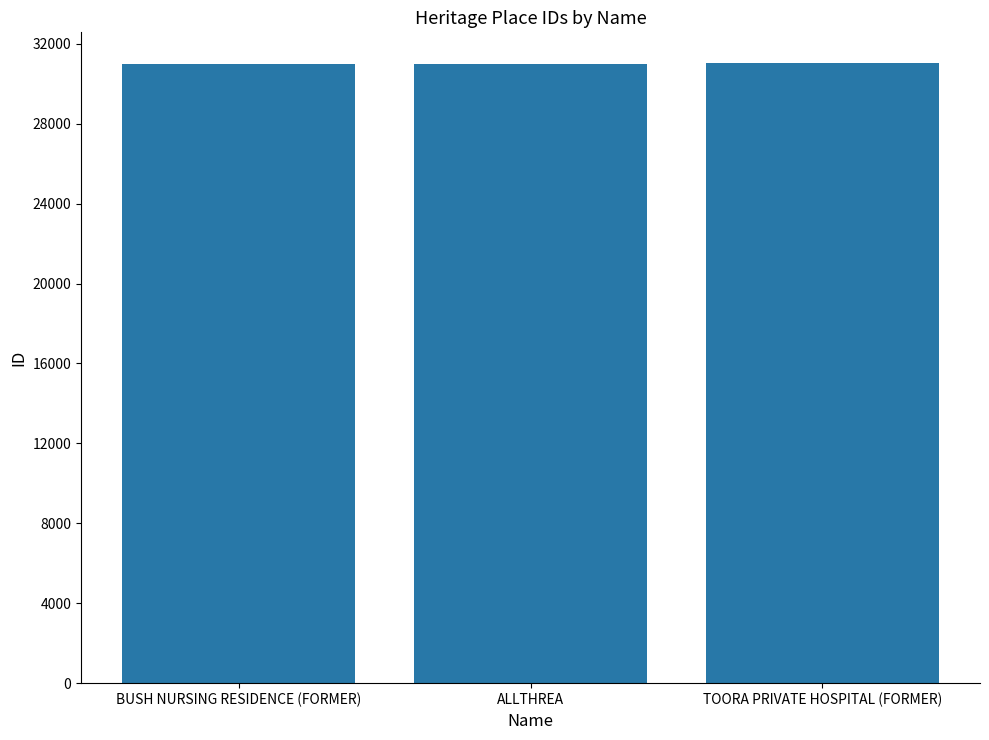

What is the sum of the values at BUSH NURSING RESIDENCE (FORMER) and ALLTHREA?

61997